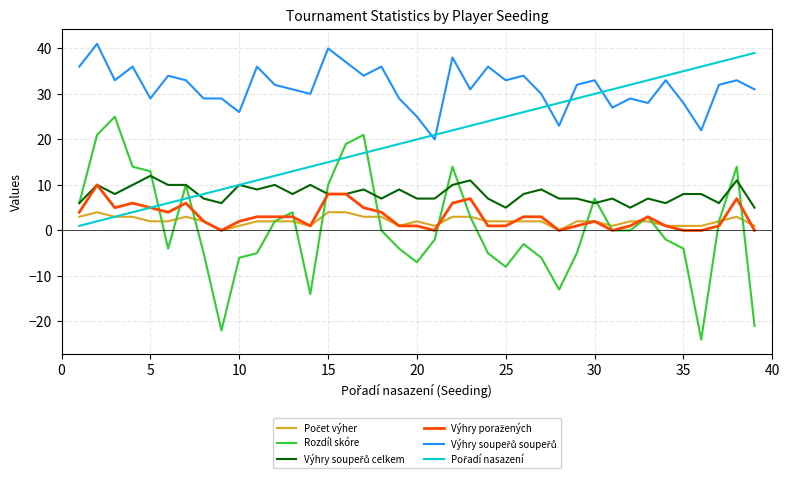

Which series has the largest range (max minus min)?

Rozdíl skóre